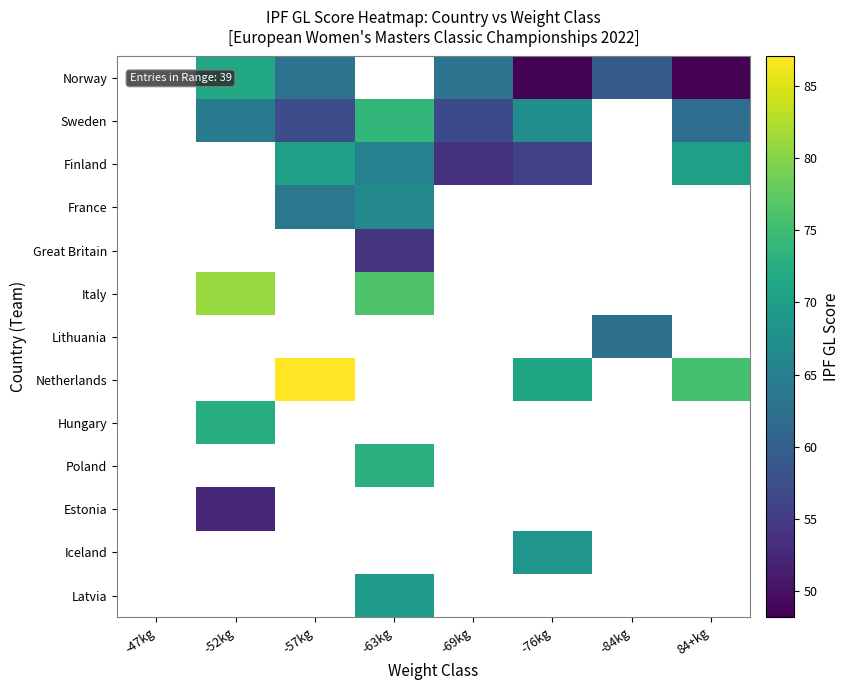

Which label corresponds to the largest value in the chart?

-57kg